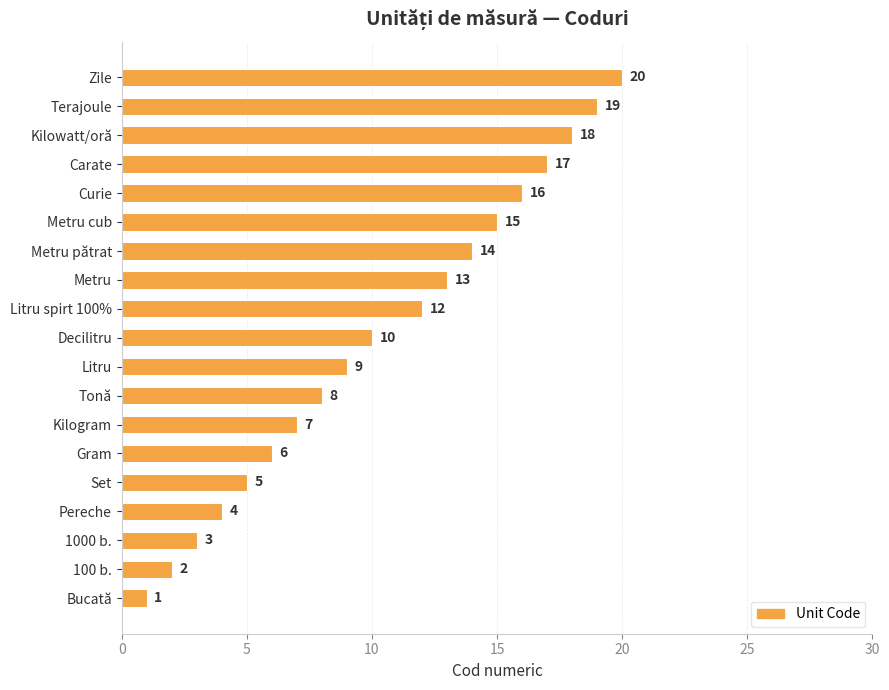

Approximately how many times larger is the value at Curie compared to Metru?

1.2